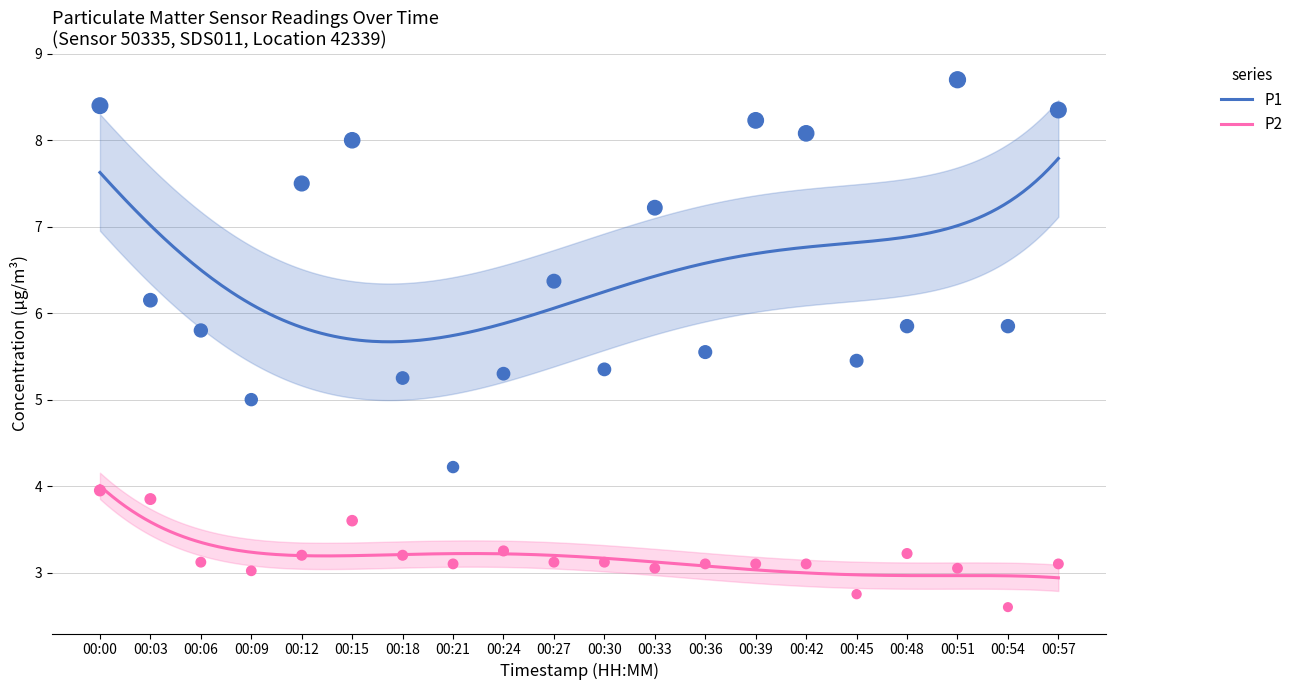

Is the value of P1 at 00:30 greater than the value of P2 at 00:03?

Yes